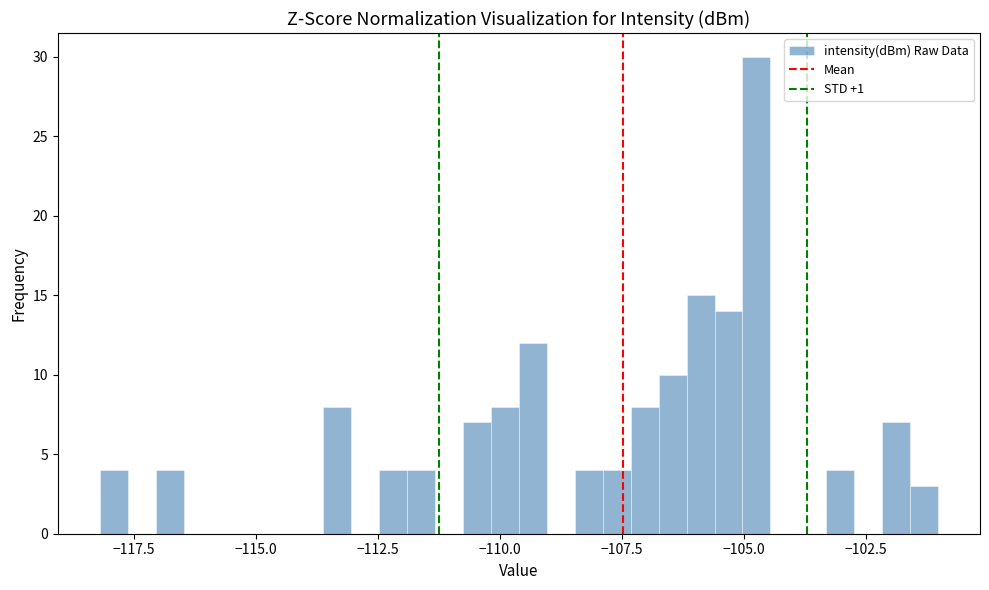

Around what value on the x-axis is the tallest bar? Give the approximate position of its centre, as read against the axis.

-104.5